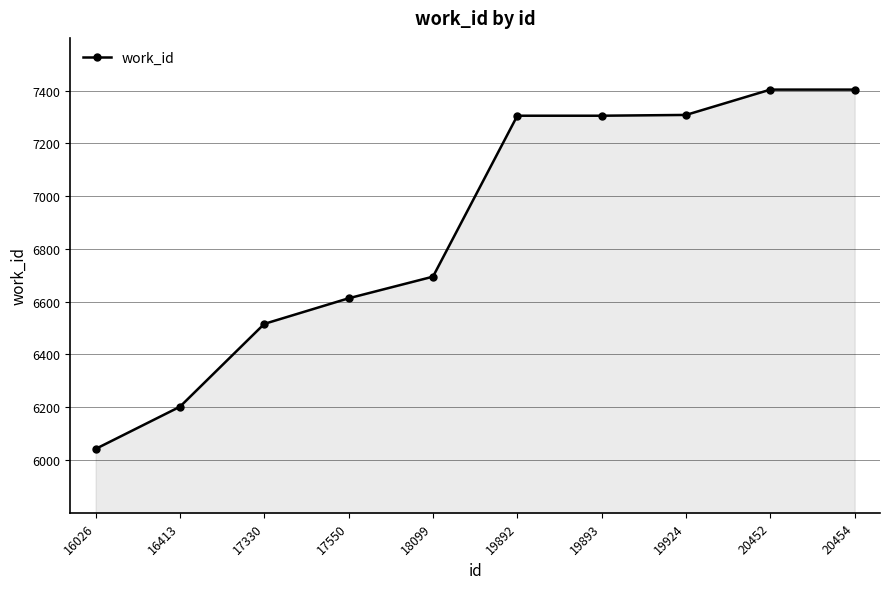

True or false: the data has more than 2 interior local peaks.

False